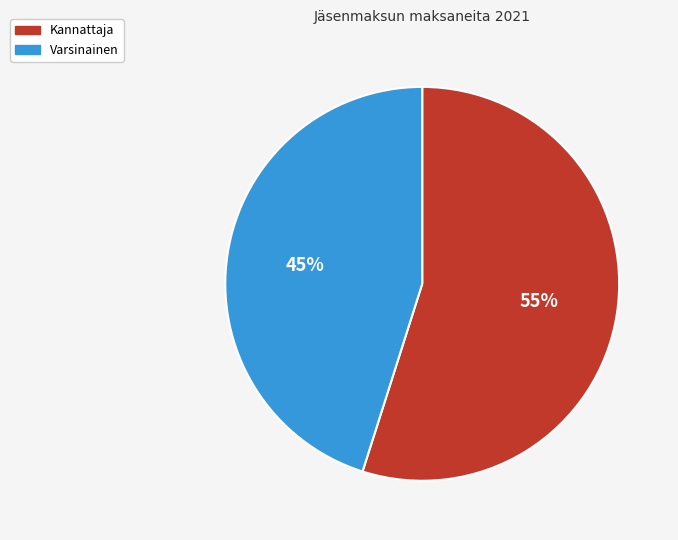

Is there a majority slice in this chart?

Yes